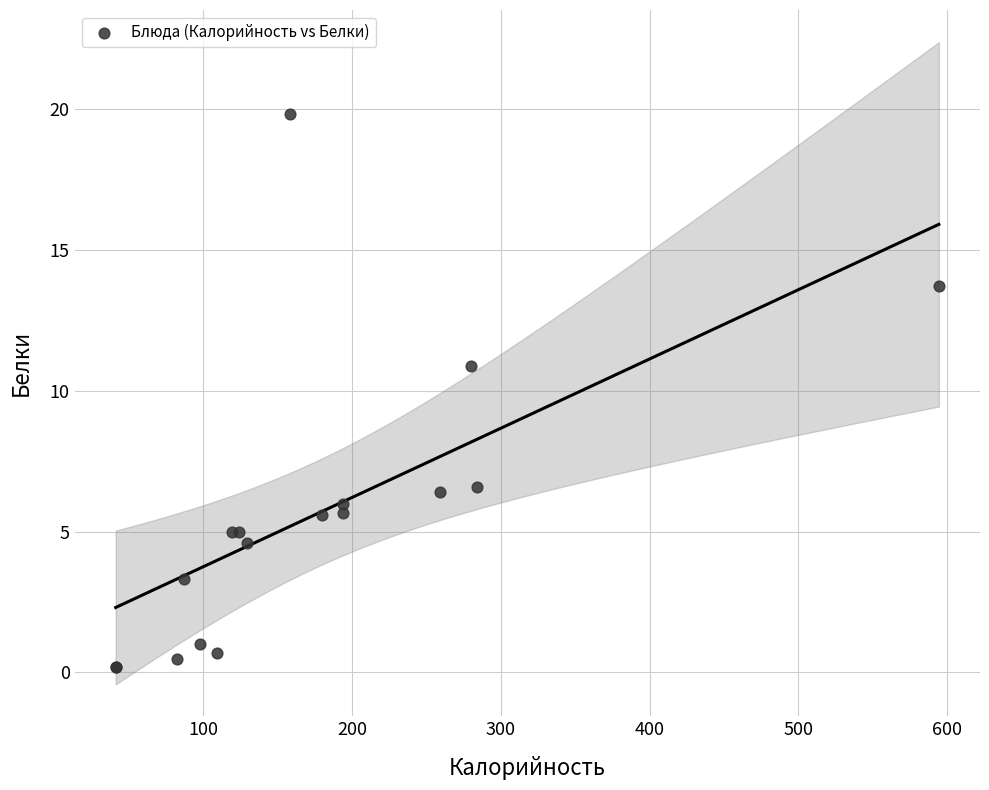

What Y value in the scatter plot is closest to 10?

10.9